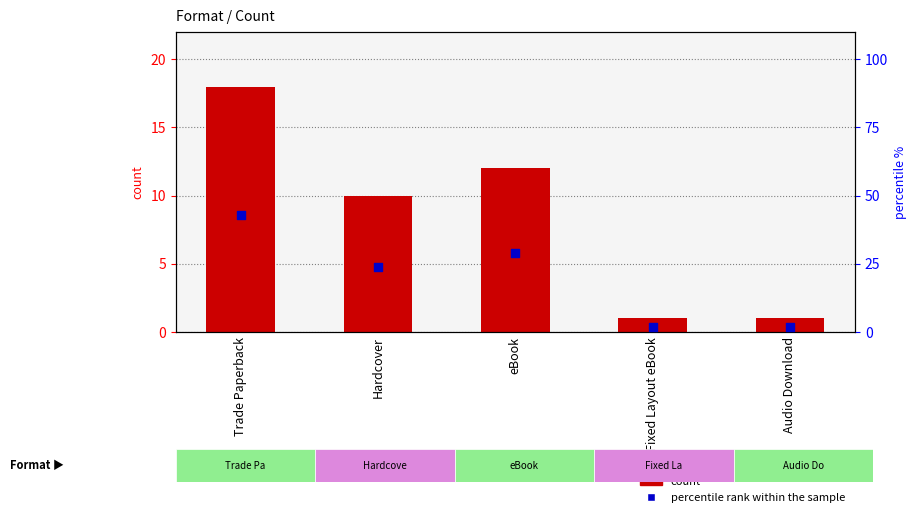

What are all the series names shown in the legend?

count, percentile rank within the sample